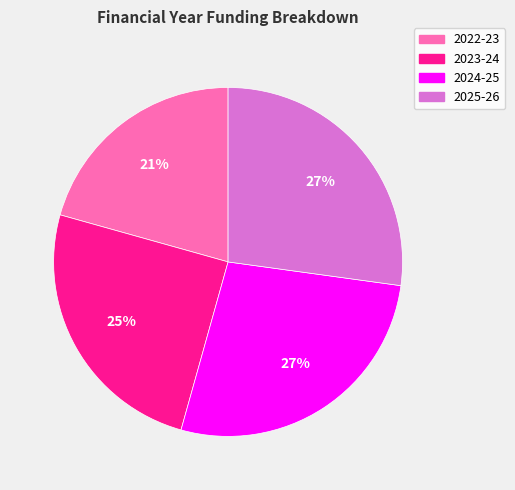

To the nearest percent, what is the average slice percentage?

25%